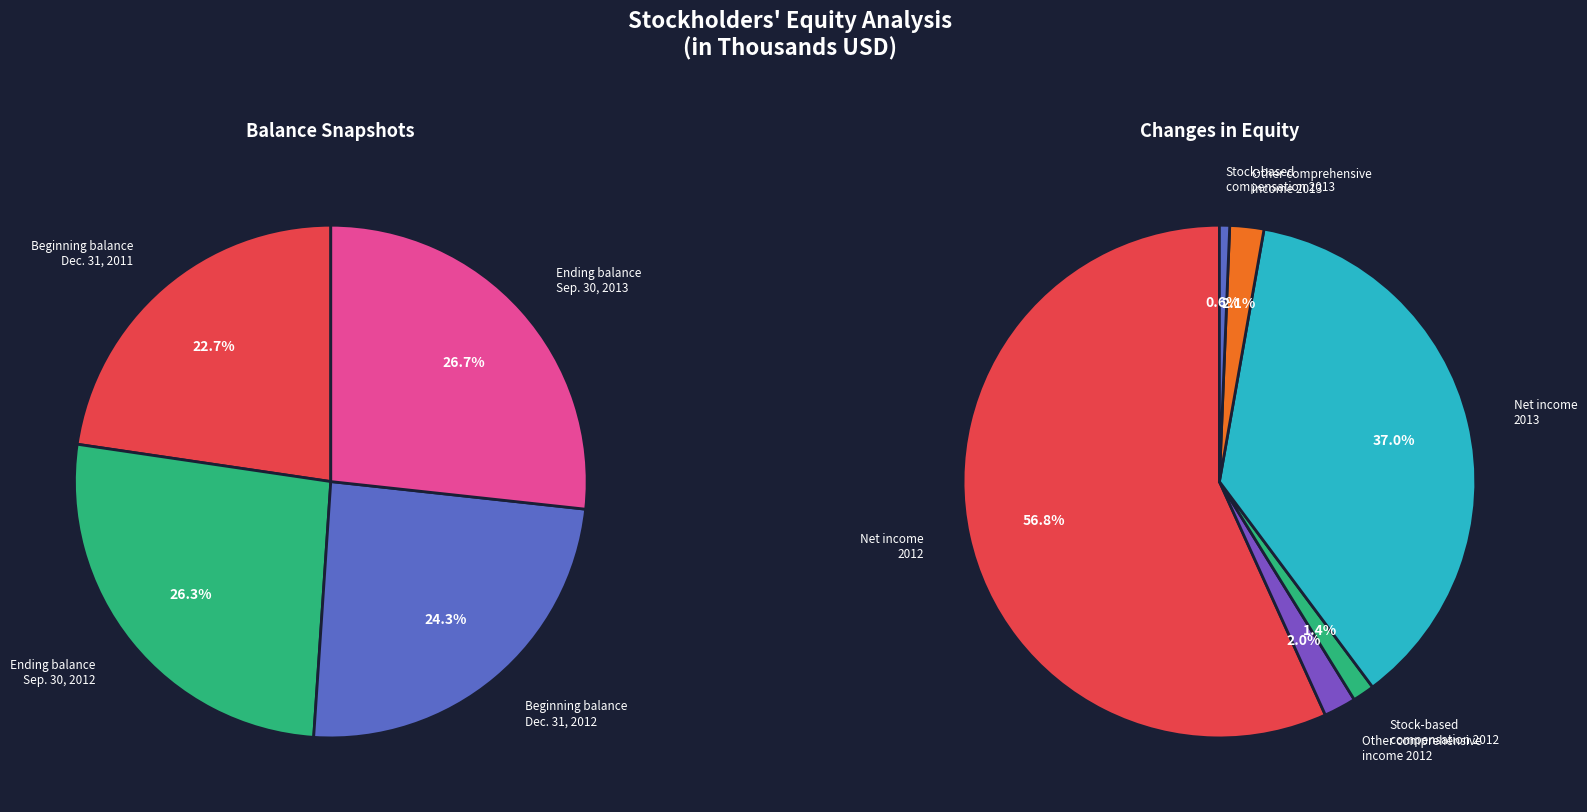

How many segments does this pie chart have?

10